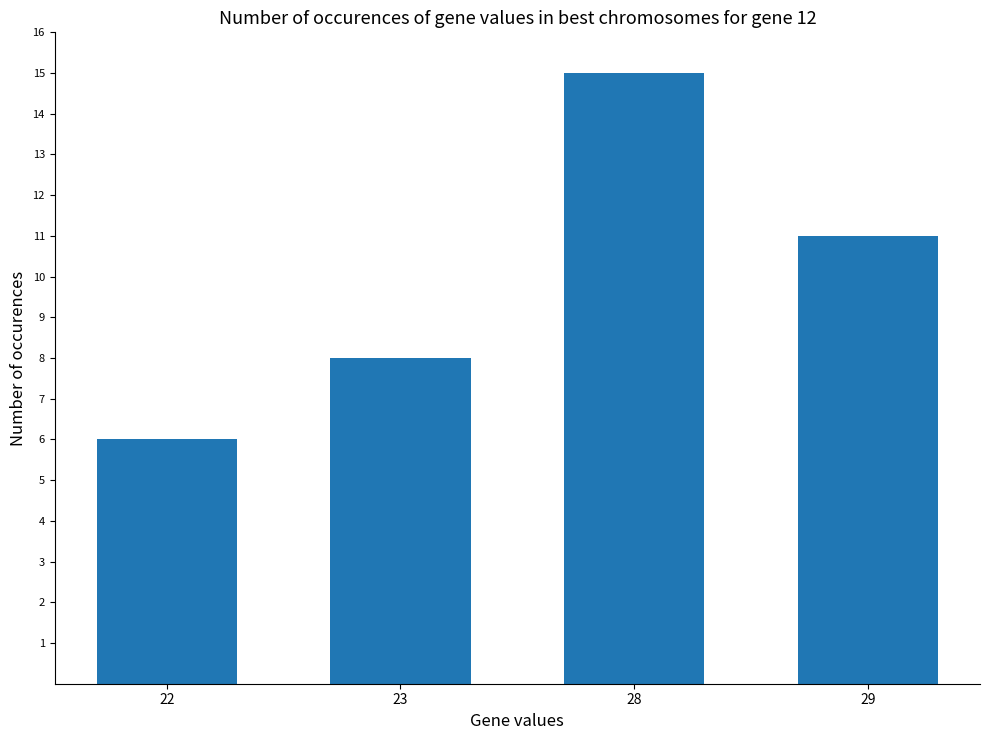

Between 28 and 23, which is larger?

28